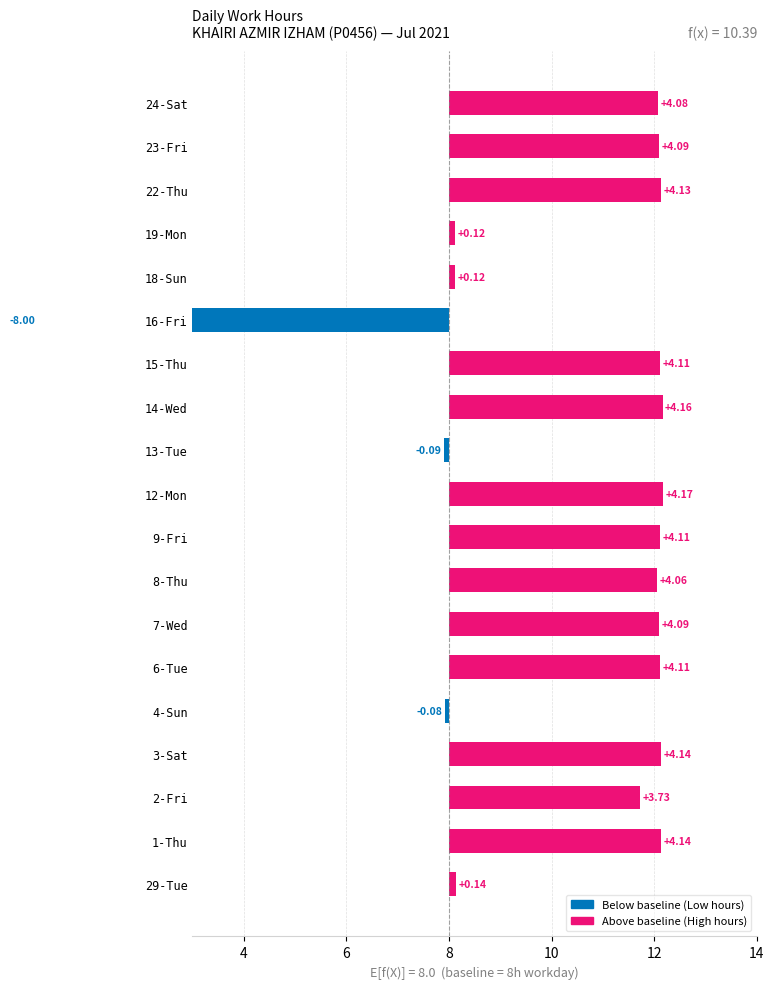

True or false: the data shows 7.2 at 15-Thu.

False